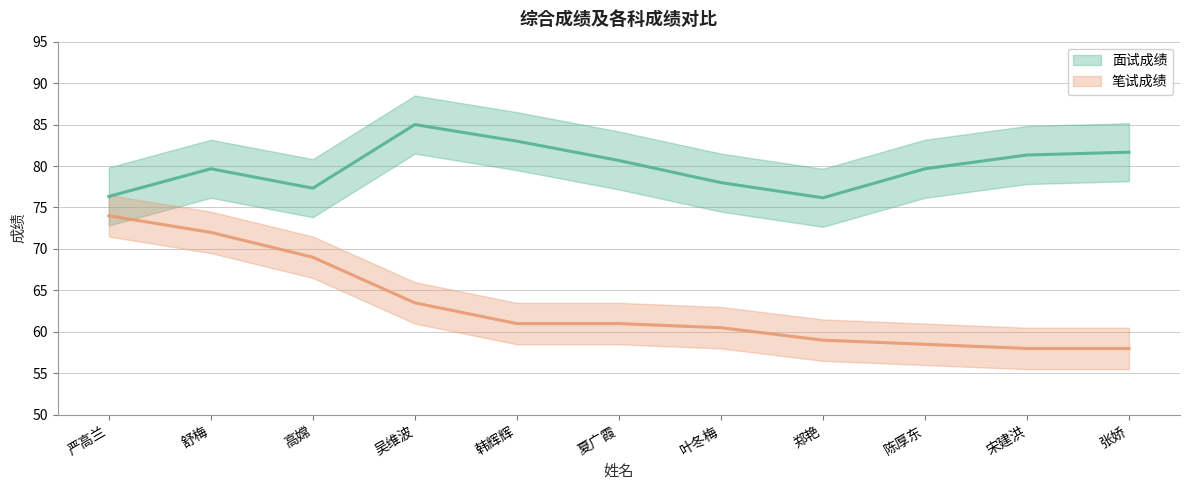

What is the difference between the 面试成绩 values at 叶冬梅 and 陈厚东?

1.7